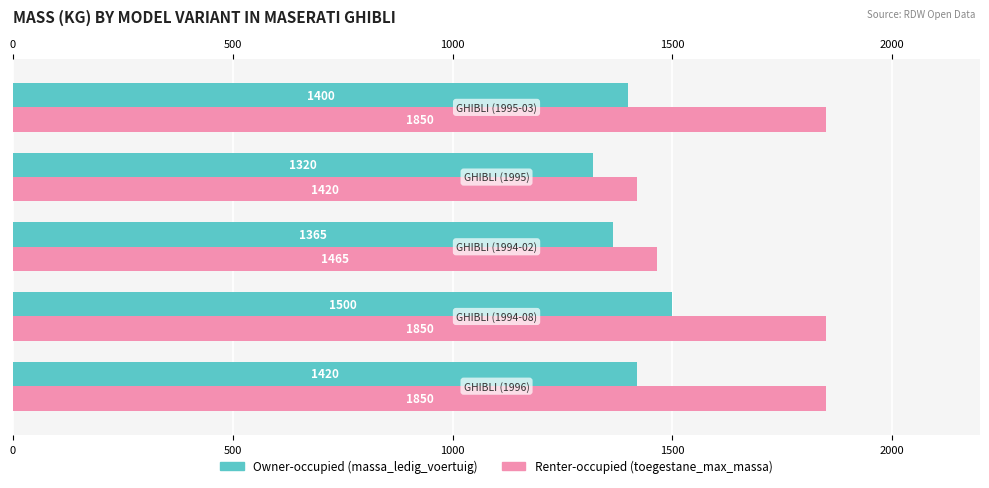

What are all the series names shown in the legend?

Owner-occupied, Renter-occupied